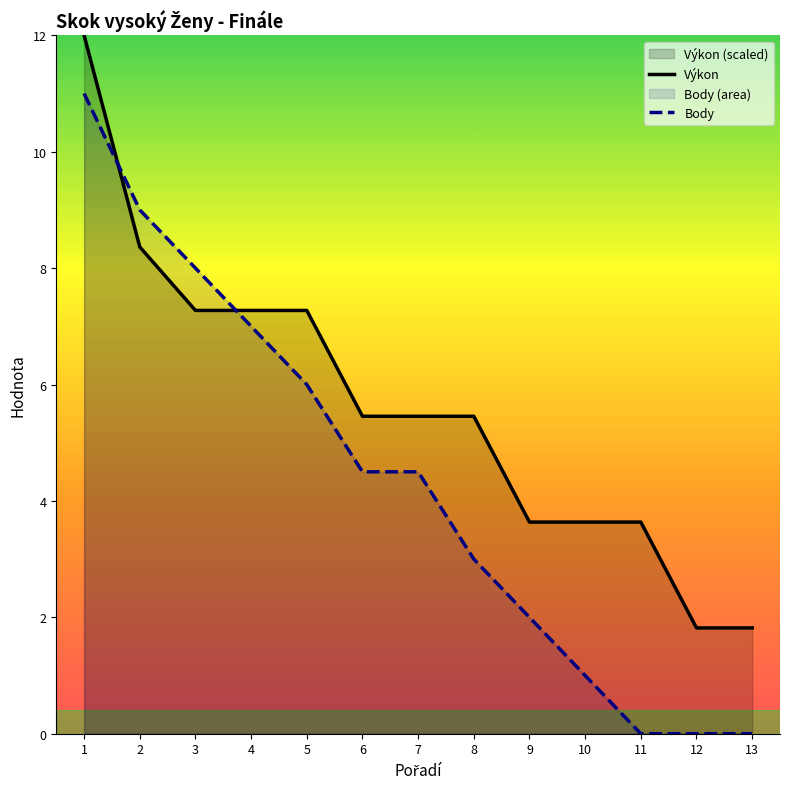

How many times do Výkon and Body cross each other?

2